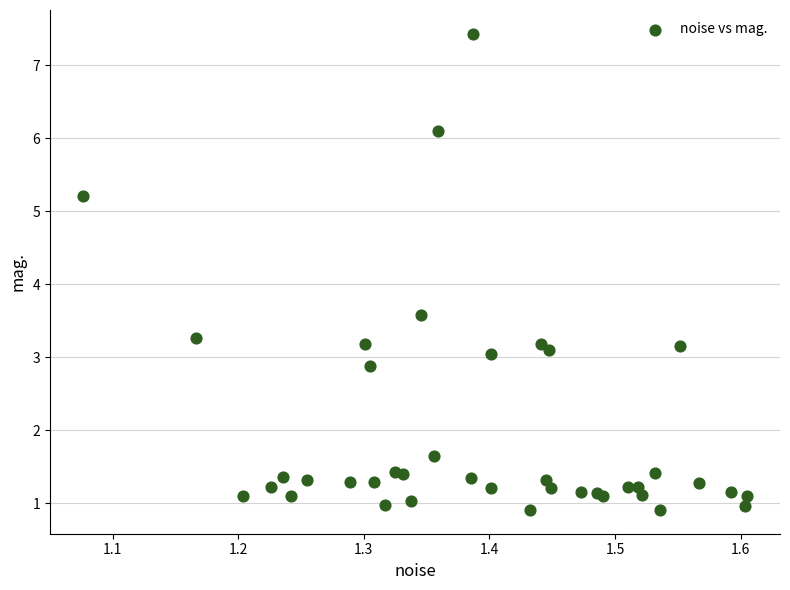

What Y value in the scatter plot is closest to 4?

3.6